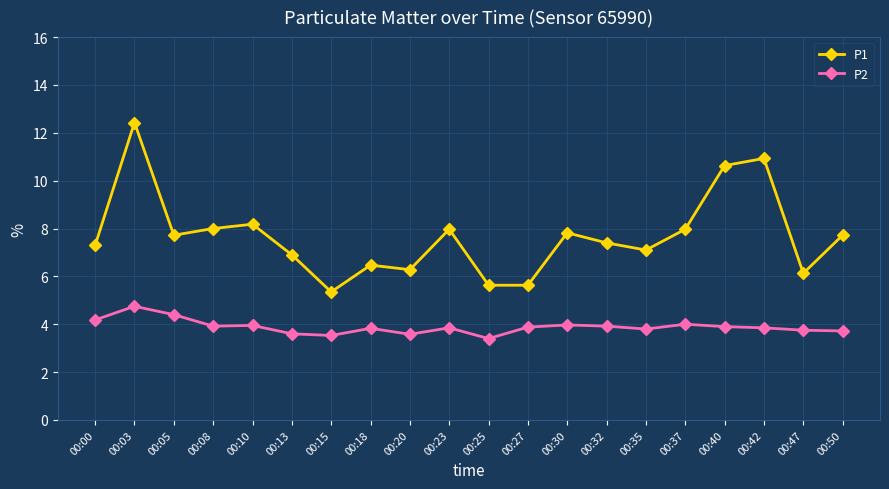

True or false: P1 has more than 1 points higher than both neighbors.

True